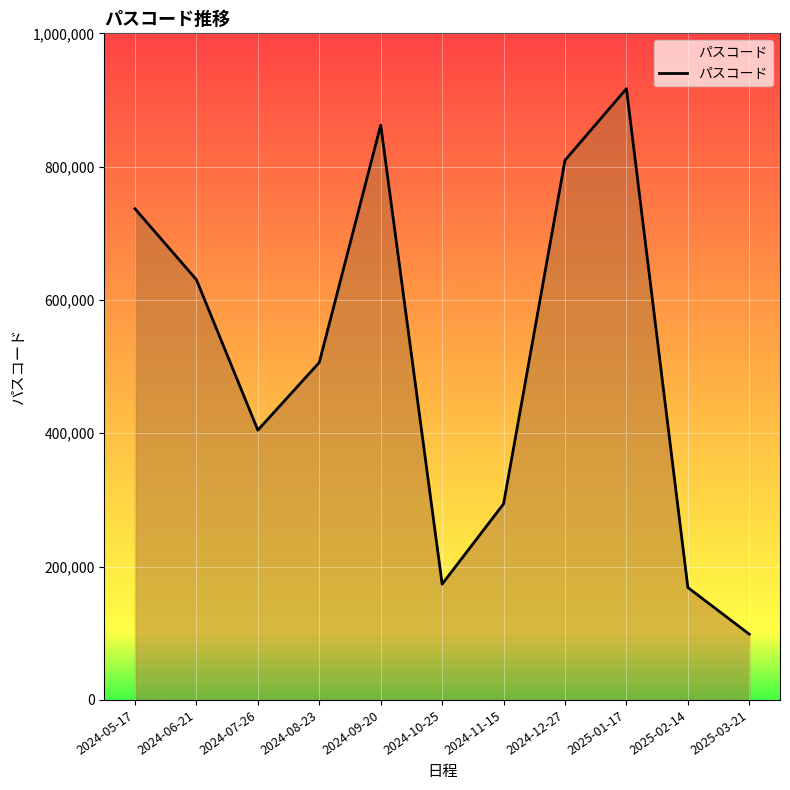

What is the difference between the second highest and second lowest values?

693701